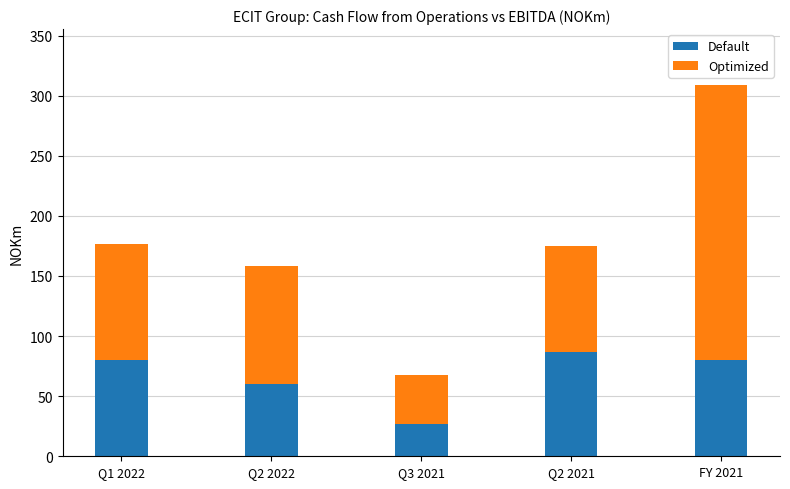

Reading left to right, list the values for the Default series.

Q1 2022=80.0	Q2 2022=59.8	Q3 2021=27.0	Q2 2021=87.0	FY 2021=80.0